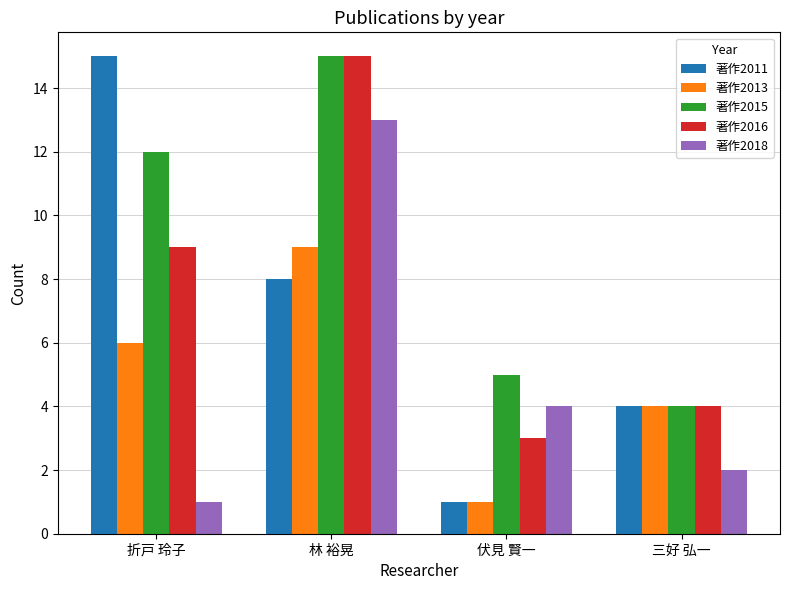

Which series has the widest spread of values?

著作2011